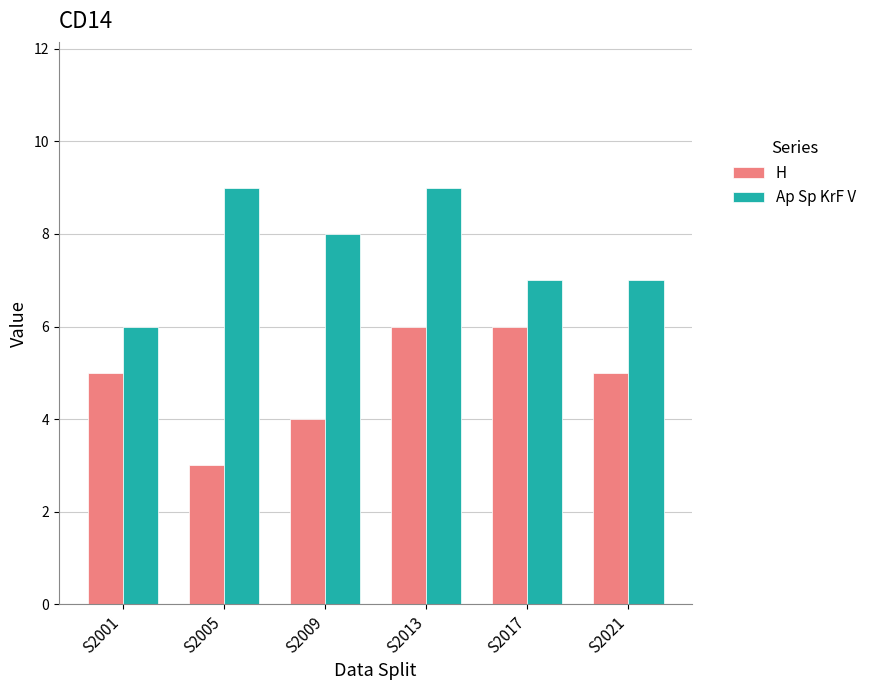

Reading left to right, extract all data points from this chart.

H: S2001=5	S2005=3	S2009=4	S2013=6	S2017=6	S2021=5
Ap Sp KrF V: S2001=6	S2005=9	S2009=8	S2013=9	S2017=7	S2021=7